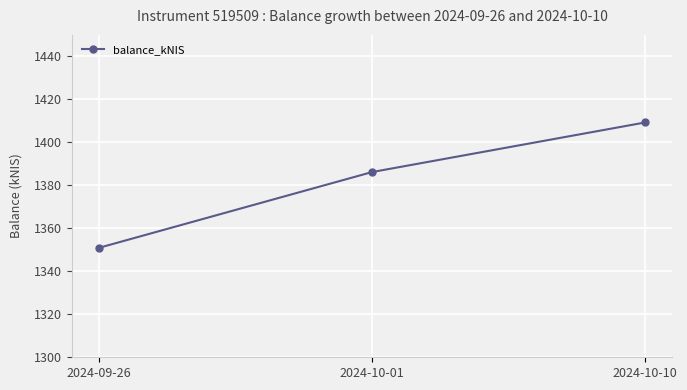

How many lines are shown in the chart?

1